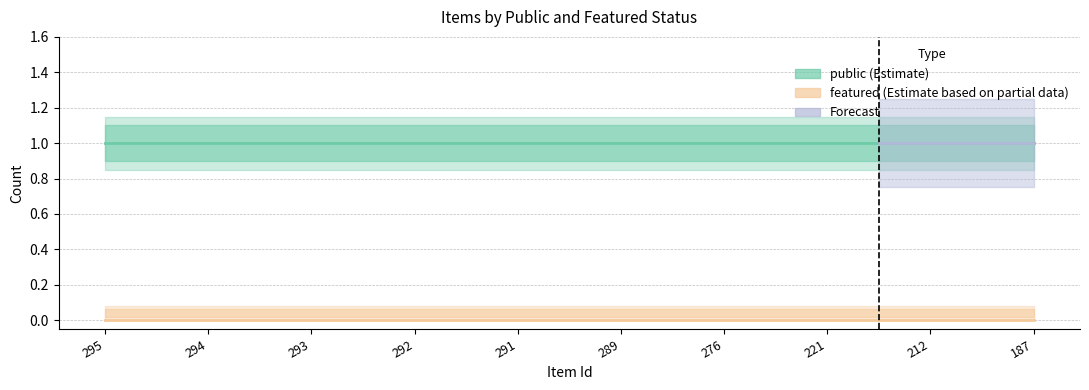

Reading left to right, transcribe all the data shown in this chart.

public (Estimate): 1	1	1	1	1	1	1	1	1	1
featured (Estimate based on partial data): 0	0	0	0	0	0	0	0	0	0